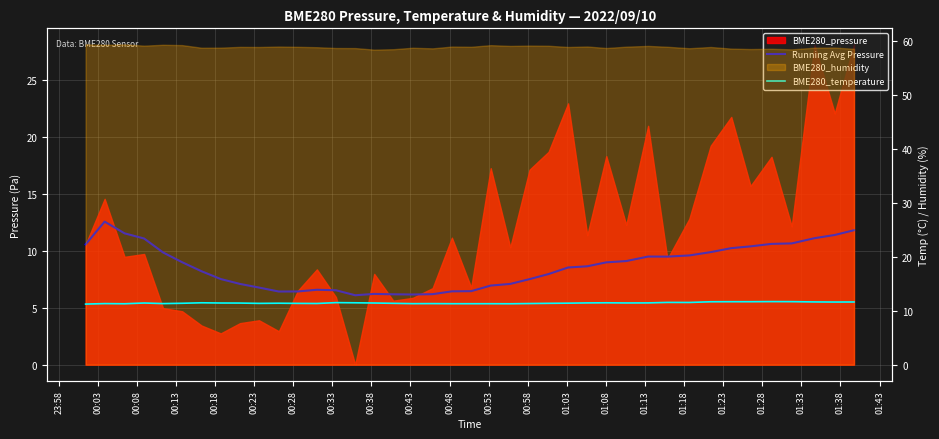

Which series has the widest spread of values?

Running Avg Pressure